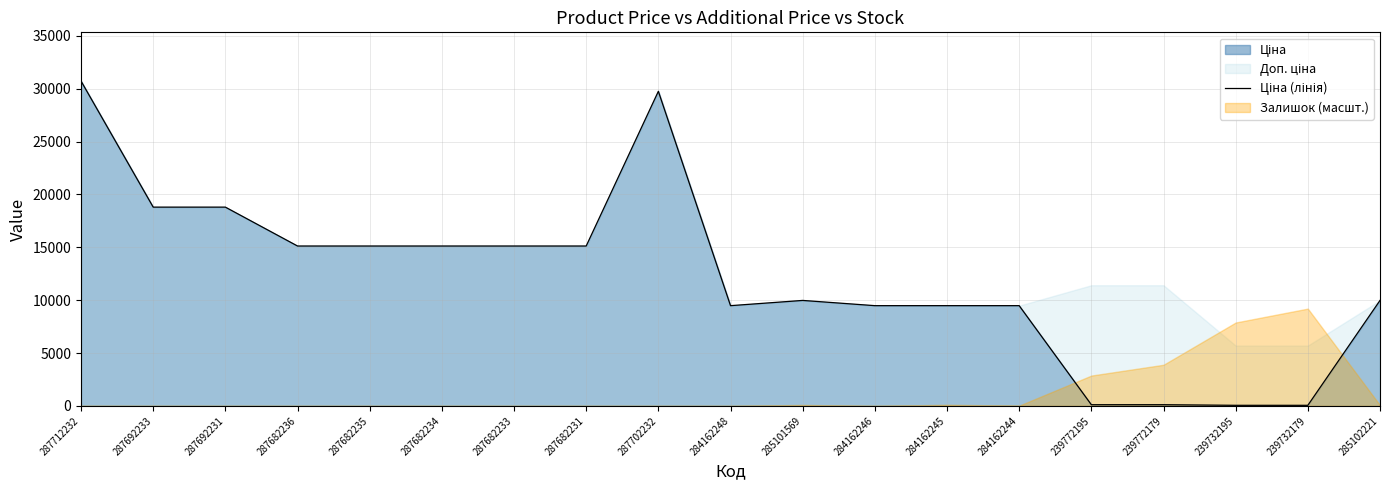

How many lines are shown in the chart?

1